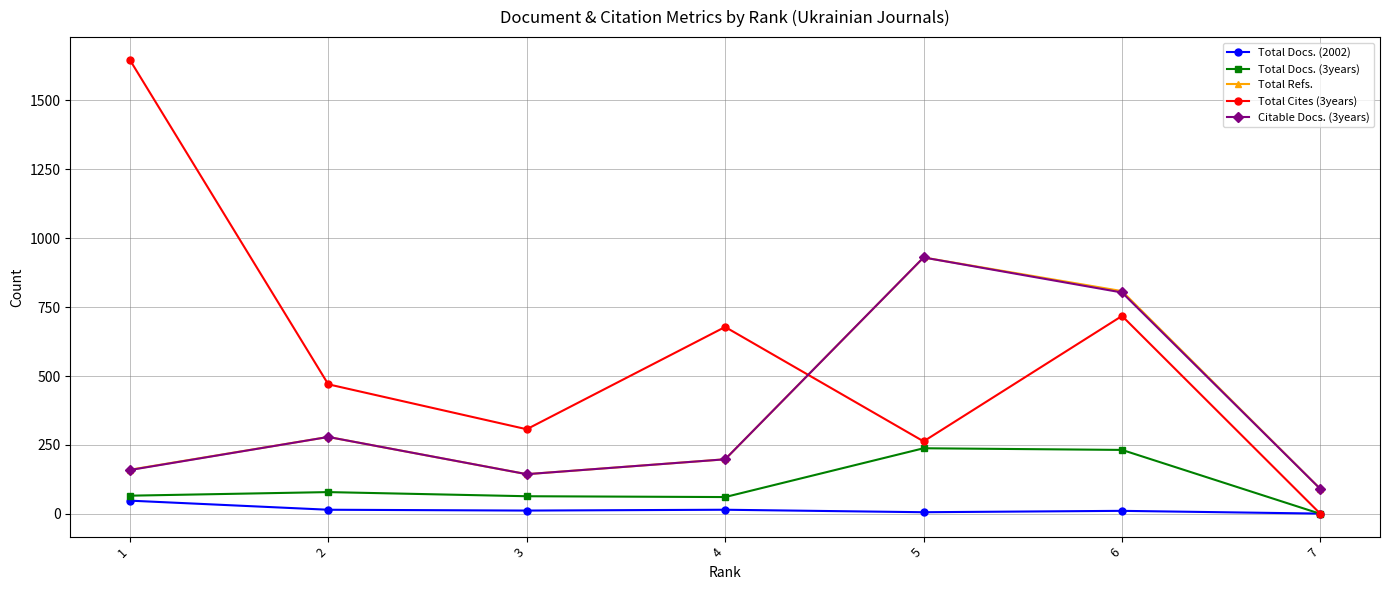

Where is the first local minimum for Total Refs.?

3